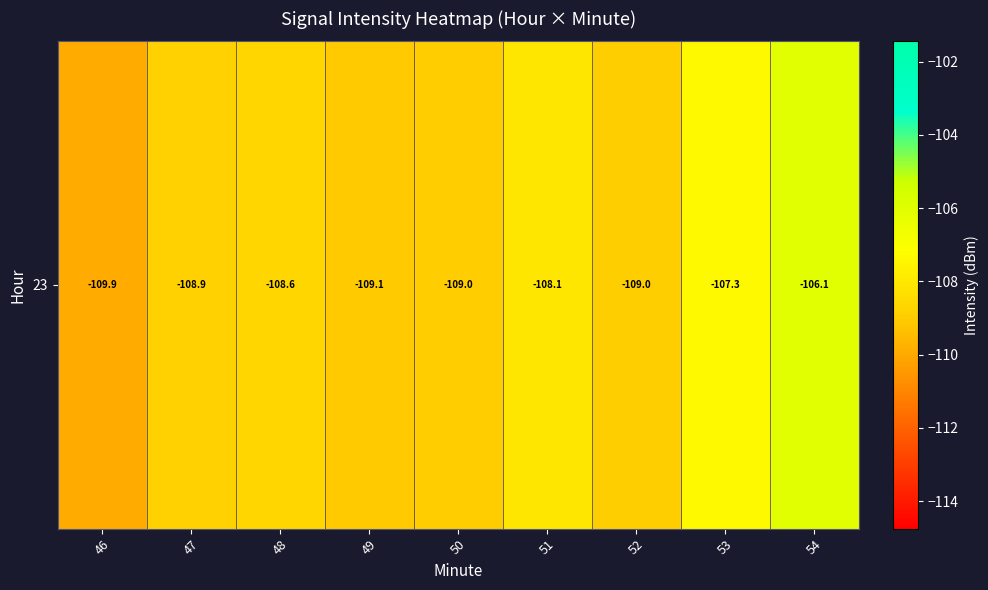

Reading left to right, extract all data points from this chart.

46=-109.9	47=-108.9	48=-108.6	49=-109.1	50=-109.0	51=-108.1	52=-109.0	53=-107.3	54=-106.1